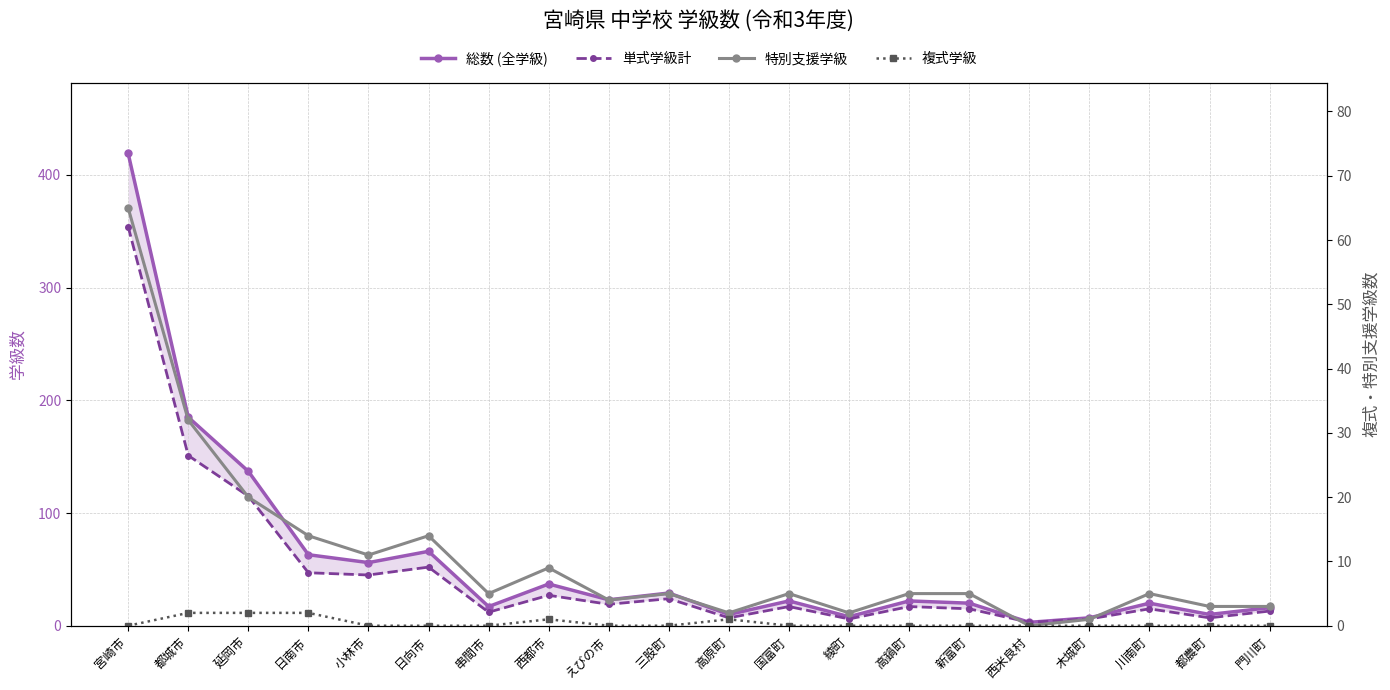

What is the difference between the maximum and minimum values in the 単式学級計 series?

351